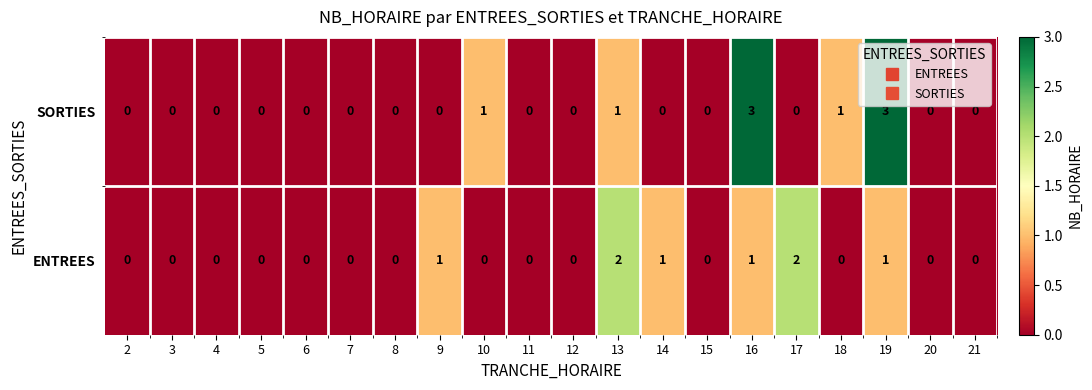

Rank the series by their maximum value, from highest to lowest.

SORTIES, ENTREES